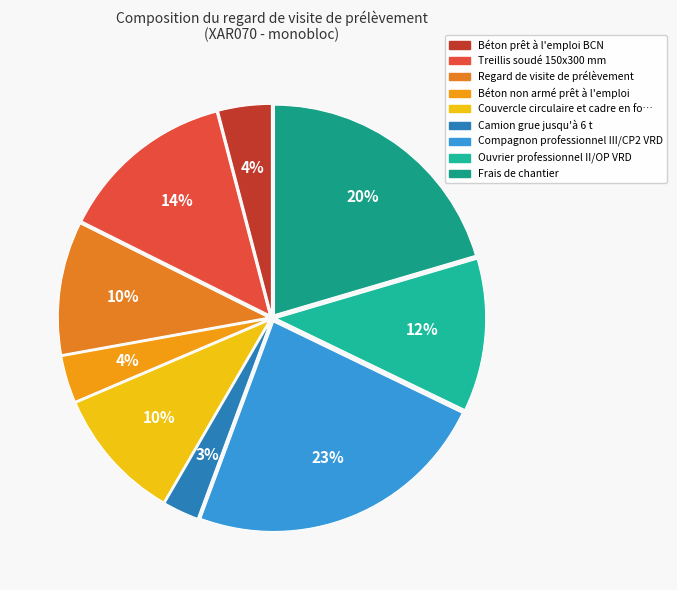

Count the number of slices in the pie.

9